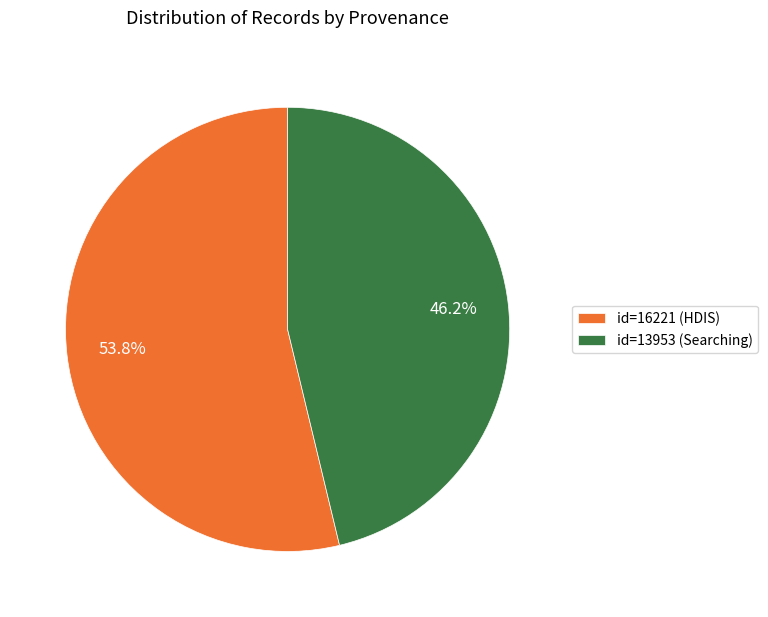

Rank the categories by value from lowest to highest.

id=13953 (Searching), id=16221 (HDIS)